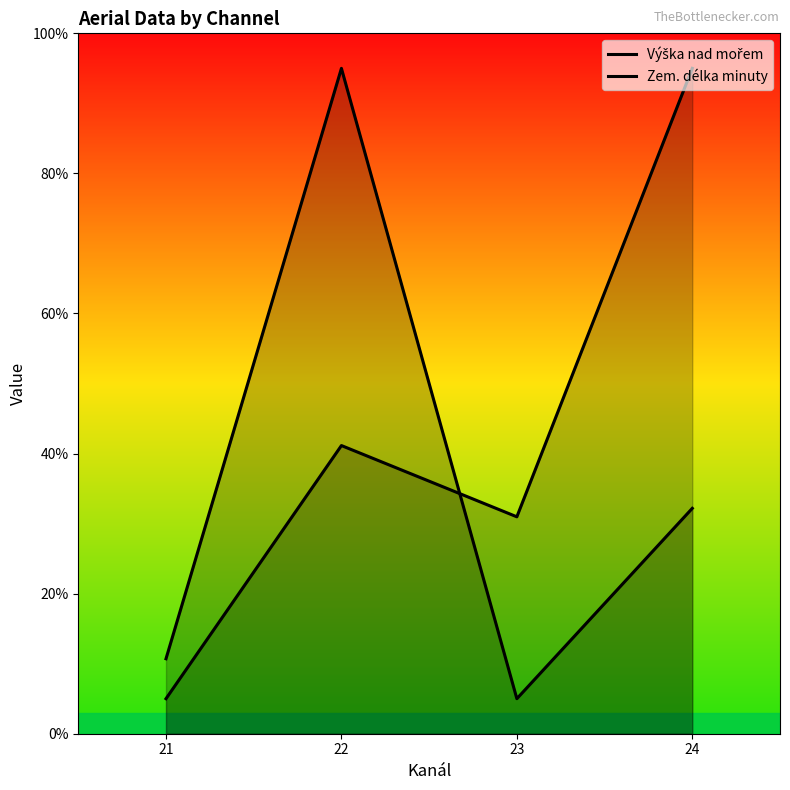

Which series ends up on top after the final intersection of Výška nad mořem and Zem. délka minuty?

Zem. délka minuty